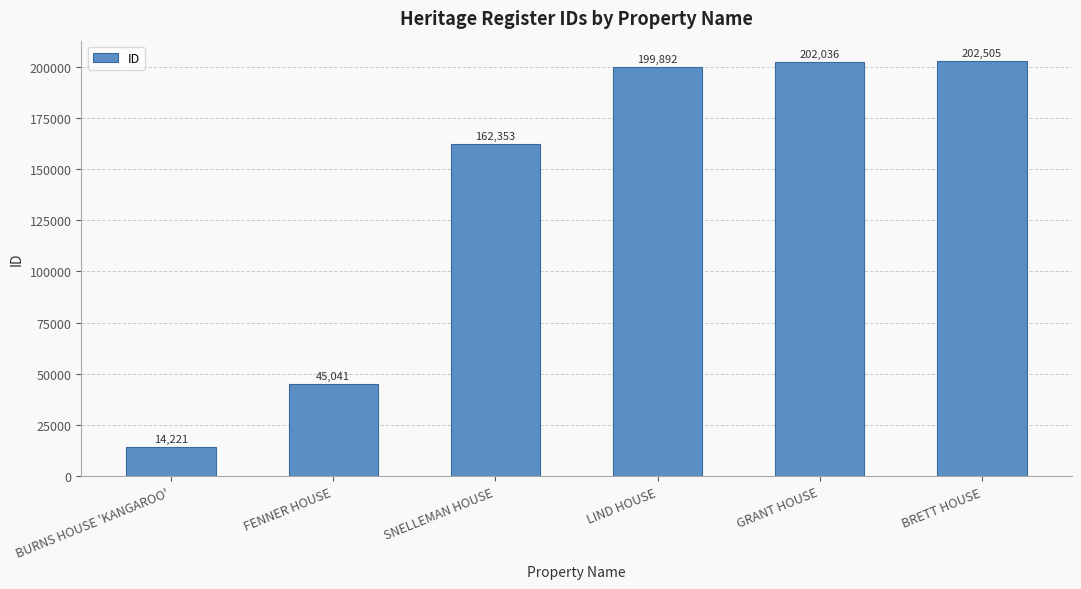

How many distinct data groups are displayed?

1